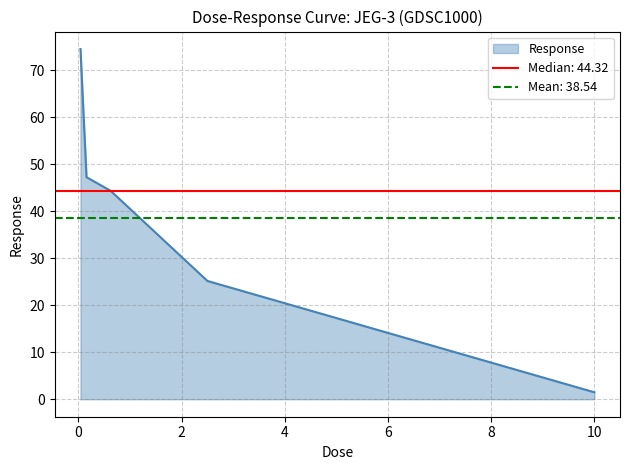

True or false: the data shows 44.3 at 0.625.

True